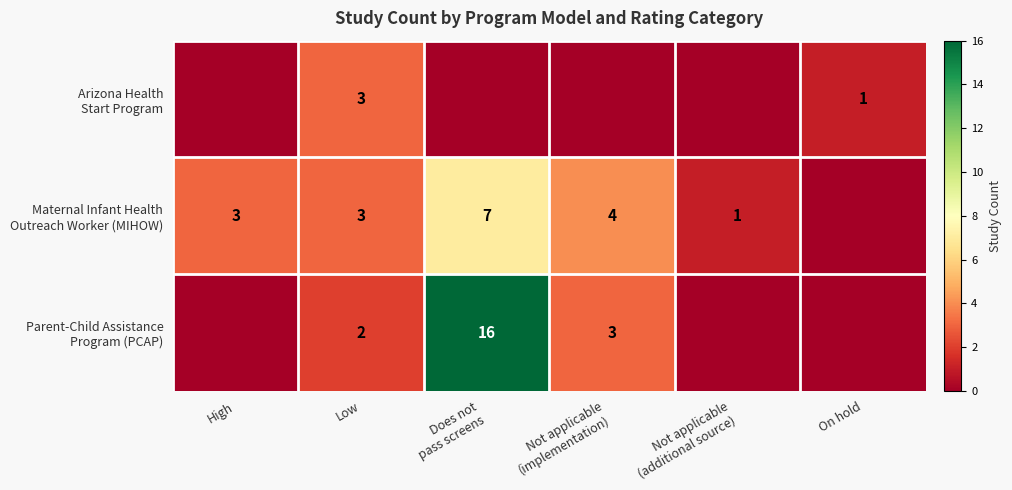

What is the difference between the second highest and minimum values in the Arizona Health Start Program series?

1